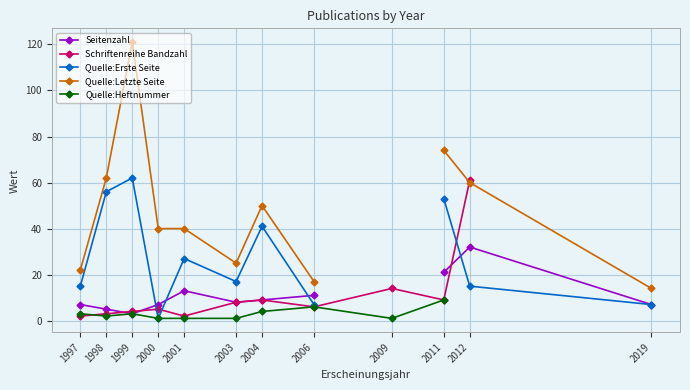

At which category does Quelle:Letzte Seite reach its first local valley?

2003